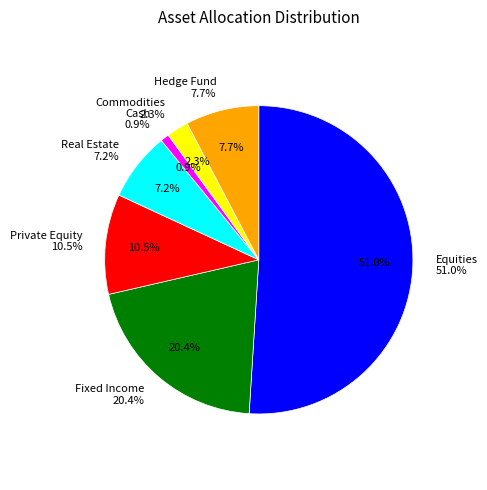

How many slices are in this pie chart?

7